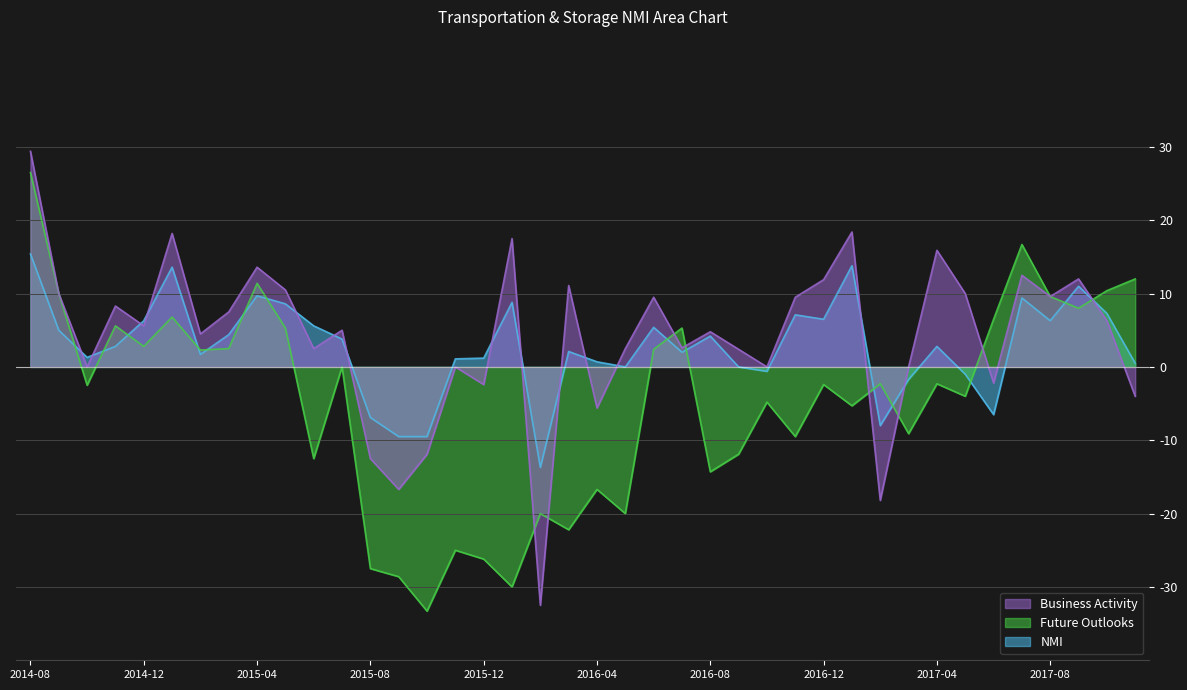

How many negative values does the Business Activity series have?

9